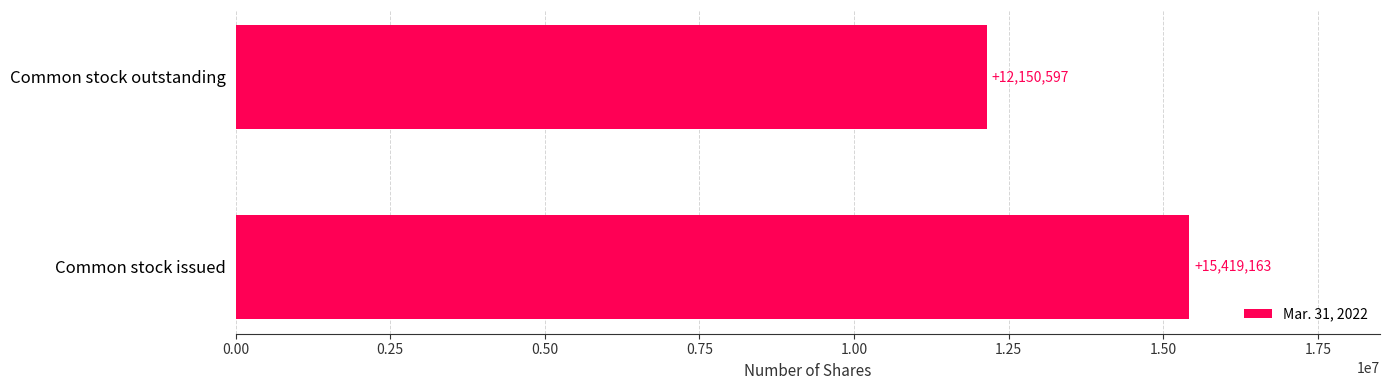

What is the ratio of the value at Common stock outstanding to the value at Common stock issued?

0.8